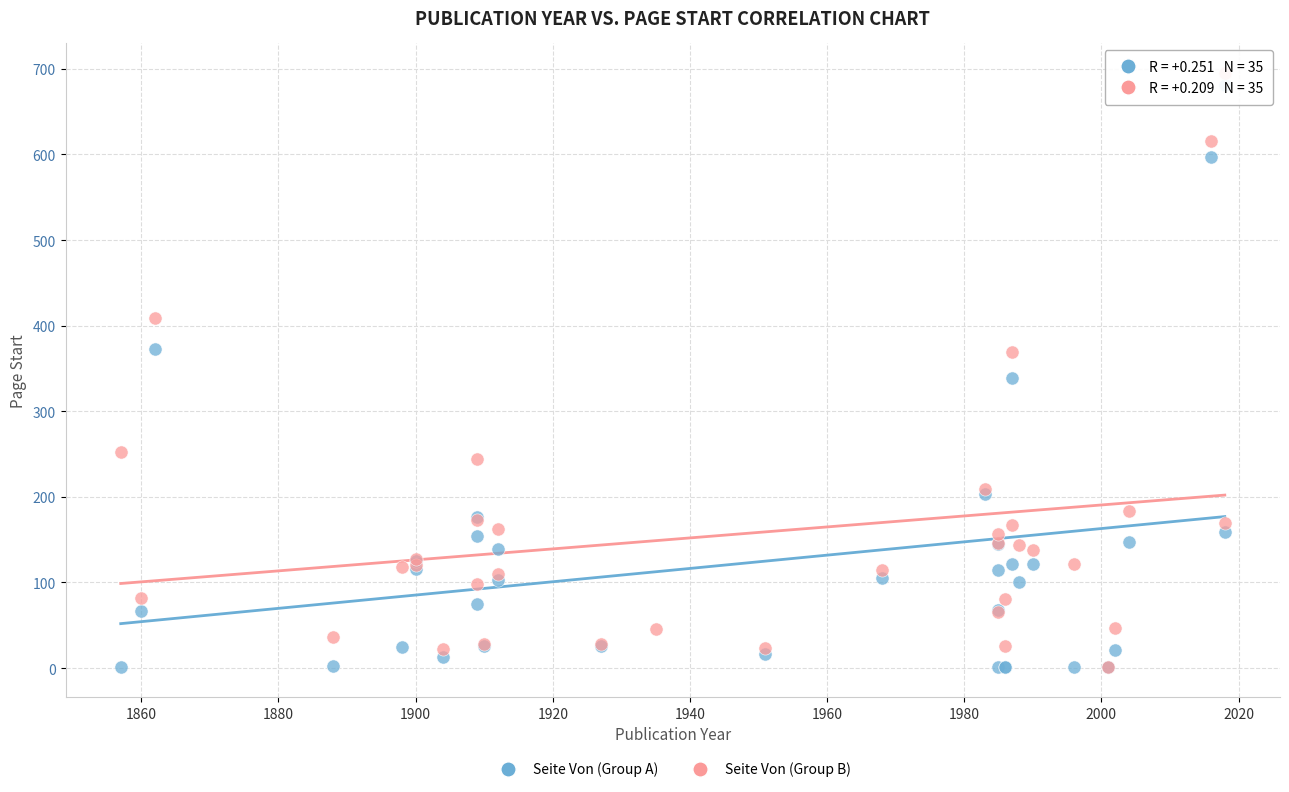

Which series has the largest Y range (max minus min)?

Seite Von (Group B)